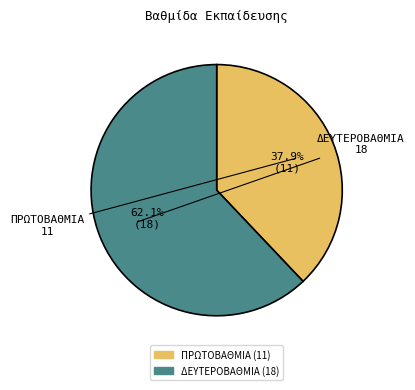

What percentage is the ΔΕΥΤΕΡΟΒΑΘΜΙΑ slice, to the nearest percent?

62%